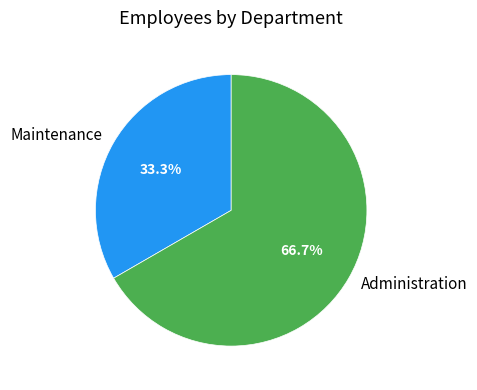

Is it true that Administration is 78% of the pie?

False